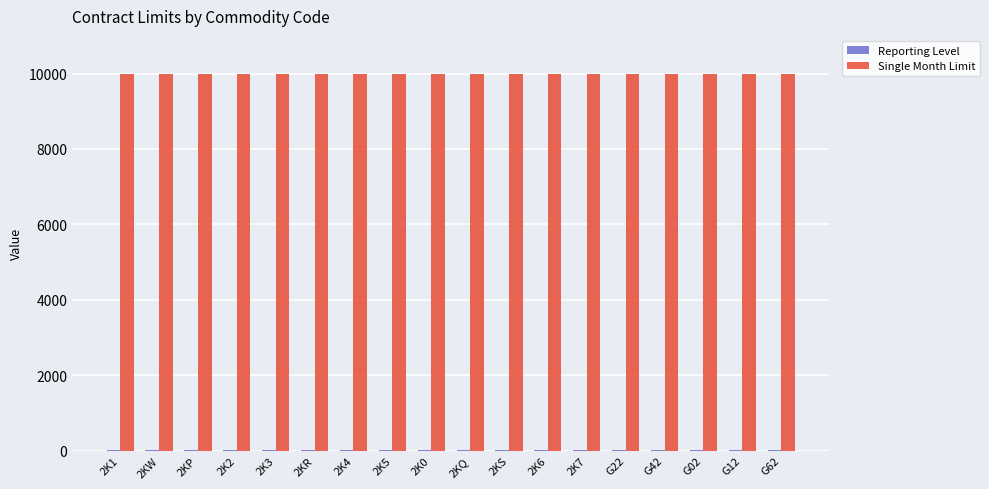

What is the maximum value shown in the chart?

10000